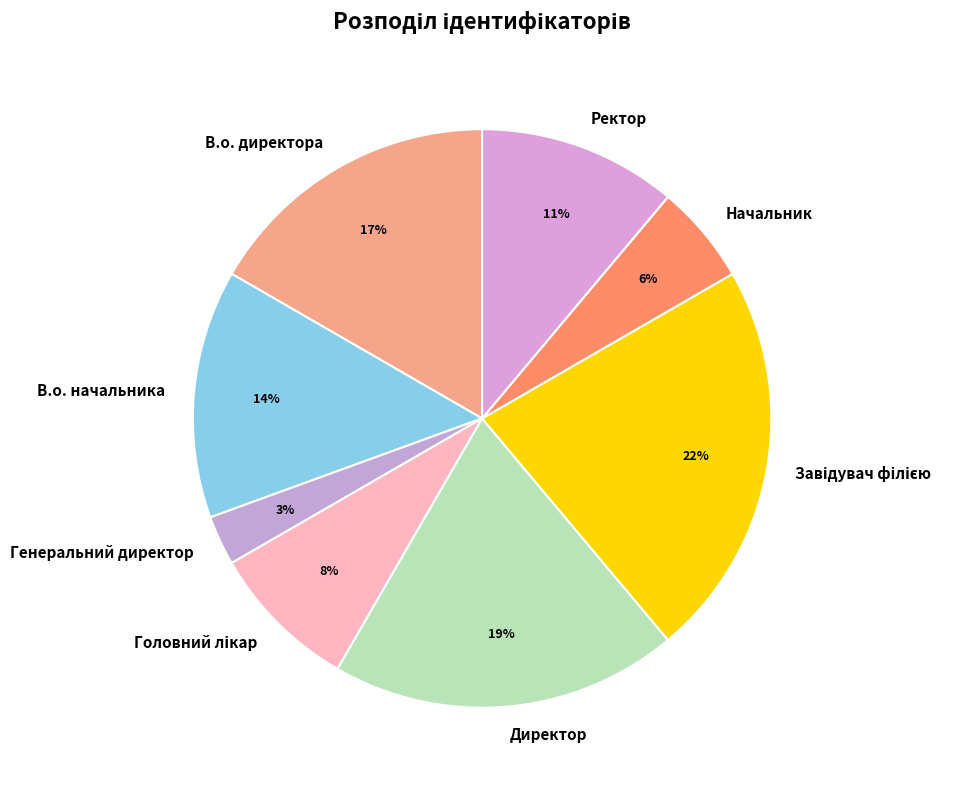

To the nearest percent, what is the difference between the largest and smallest slice percentages?

19%